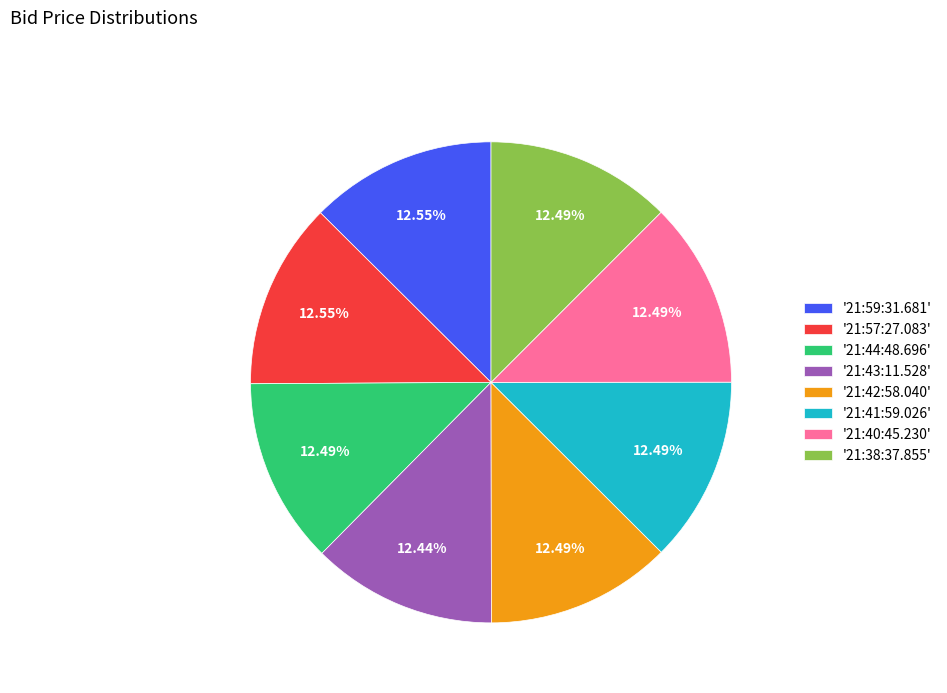

Is the sum of '21:44:48.696' and '21:40:45.230' greater than half?

No